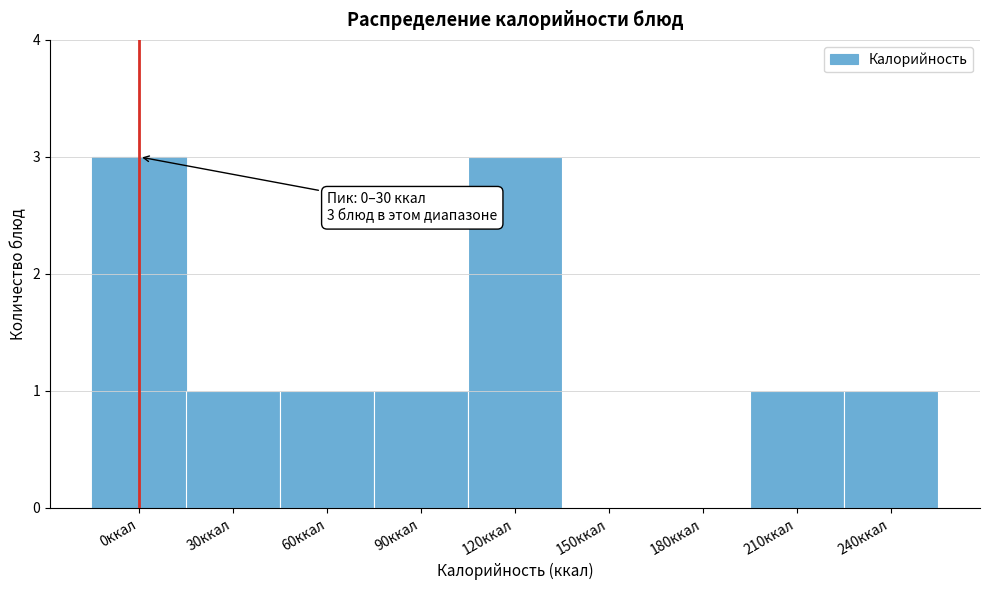

Reading left to right, transcribe all the data shown in this chart.

0ккал=3	30ккал=1	60ккал=1	90ккал=1	120ккал=3	150ккал=0	180ккал=0	210ккал=1	240ккал=1